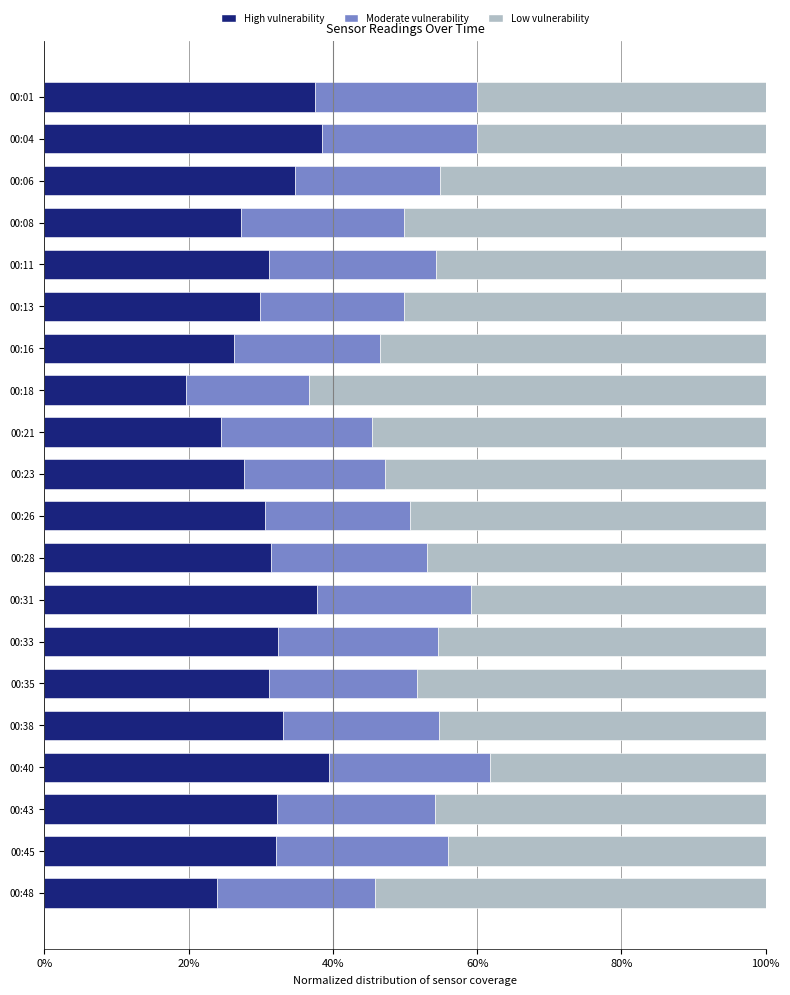

What is the total value across all series at 00:26?

100.0